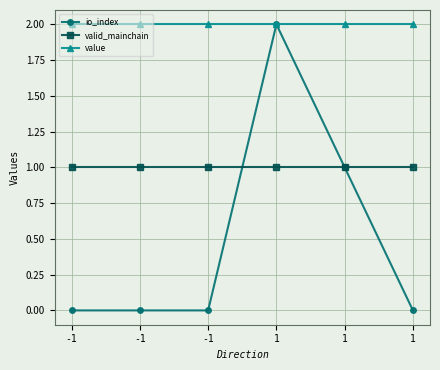

Count the number of categories in the chart.

6